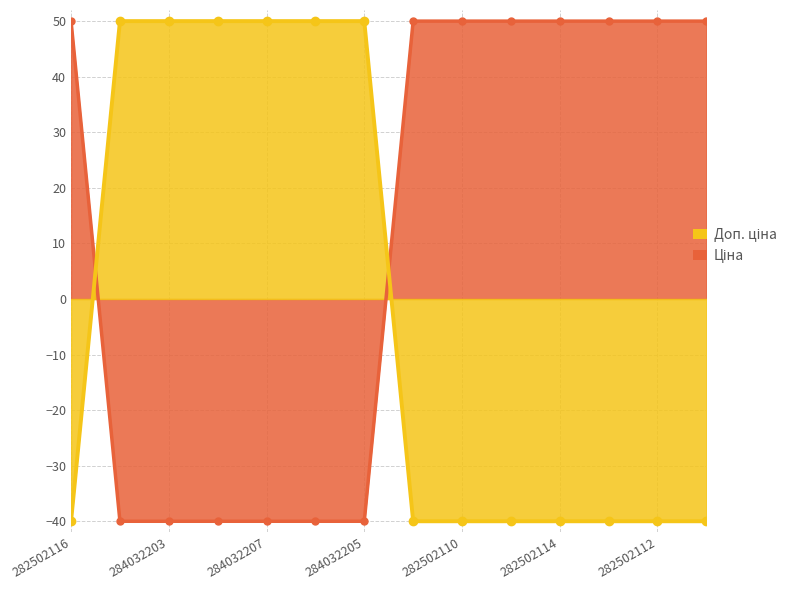

Rank the series by their maximum value, from highest to lowest.

Ціна, Доп. ціна